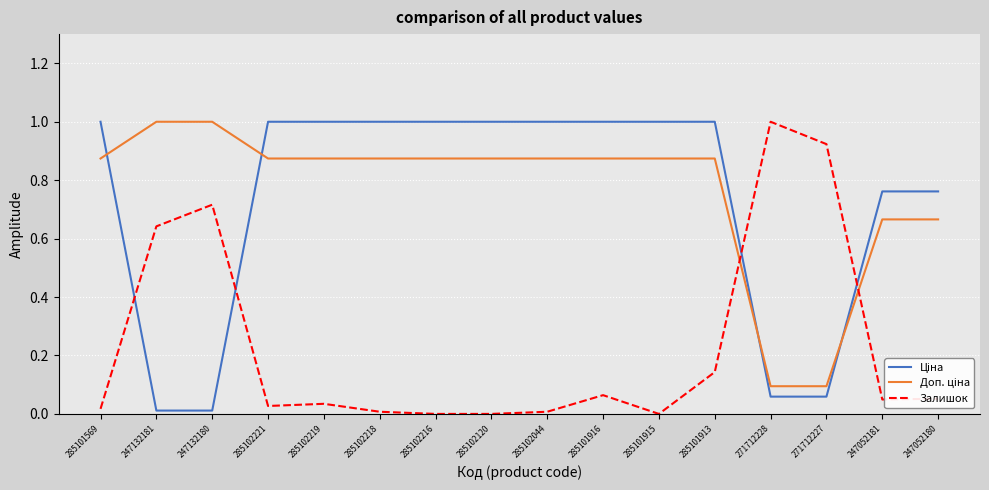

What is the greatest value displayed?

1.0